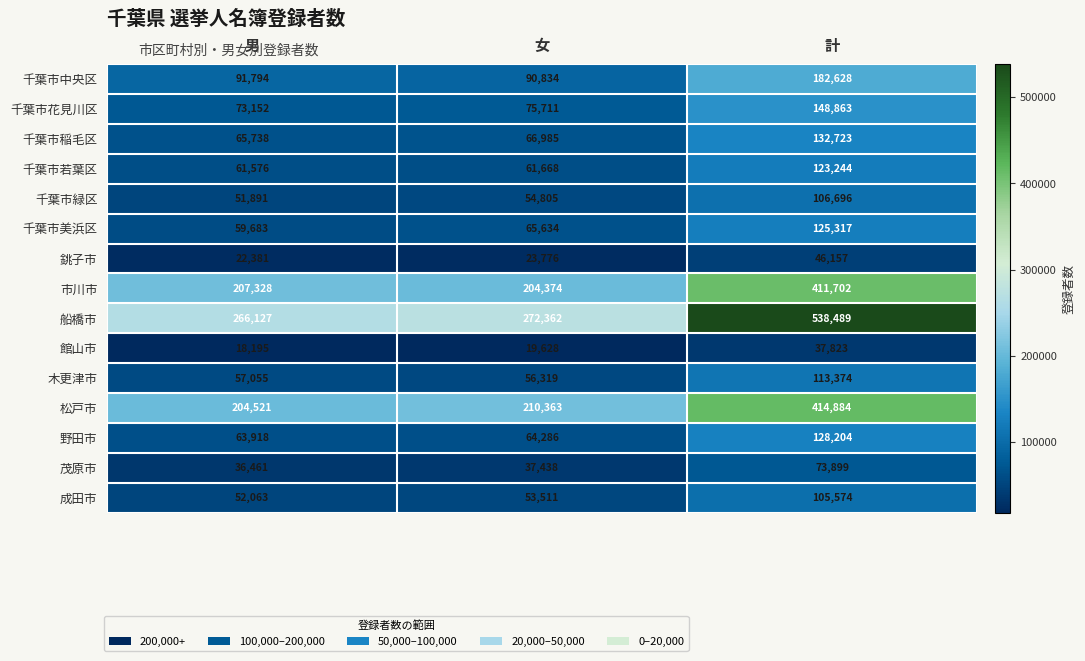

What is the difference between the 銚子市 values at 計 and 男?

23776